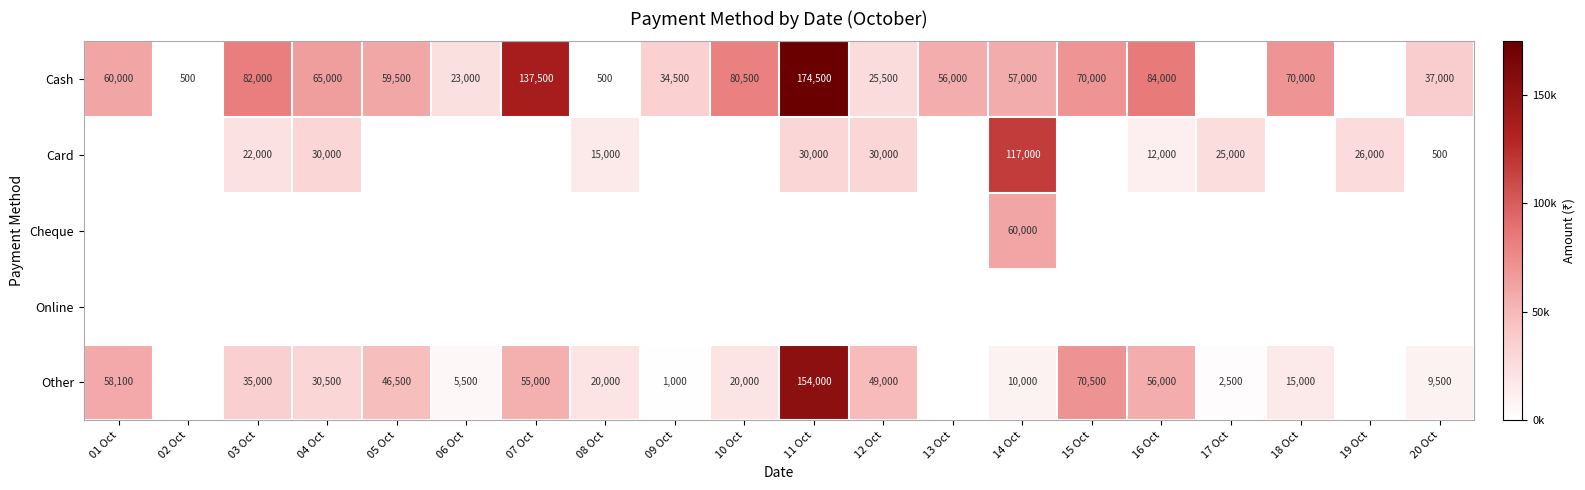

What is the sum of the Card values at 20 Oct and 19 Oct?

26500